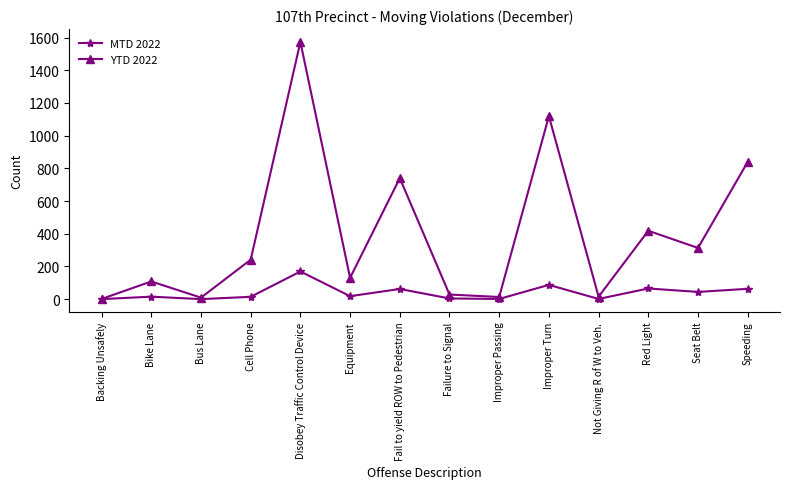

Rank the series by their maximum value, from highest to lowest.

YTD 2022, MTD 2022